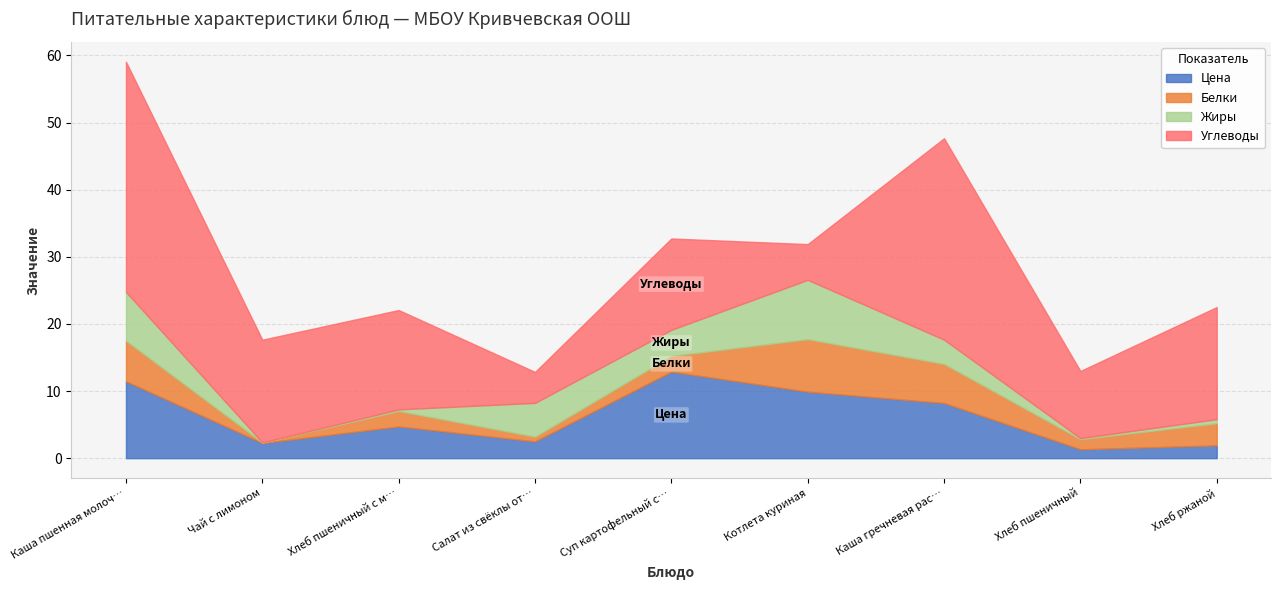

Rank the series by their maximum value, from lowest to highest.

Белки, Жиры, Цена, Углеводы